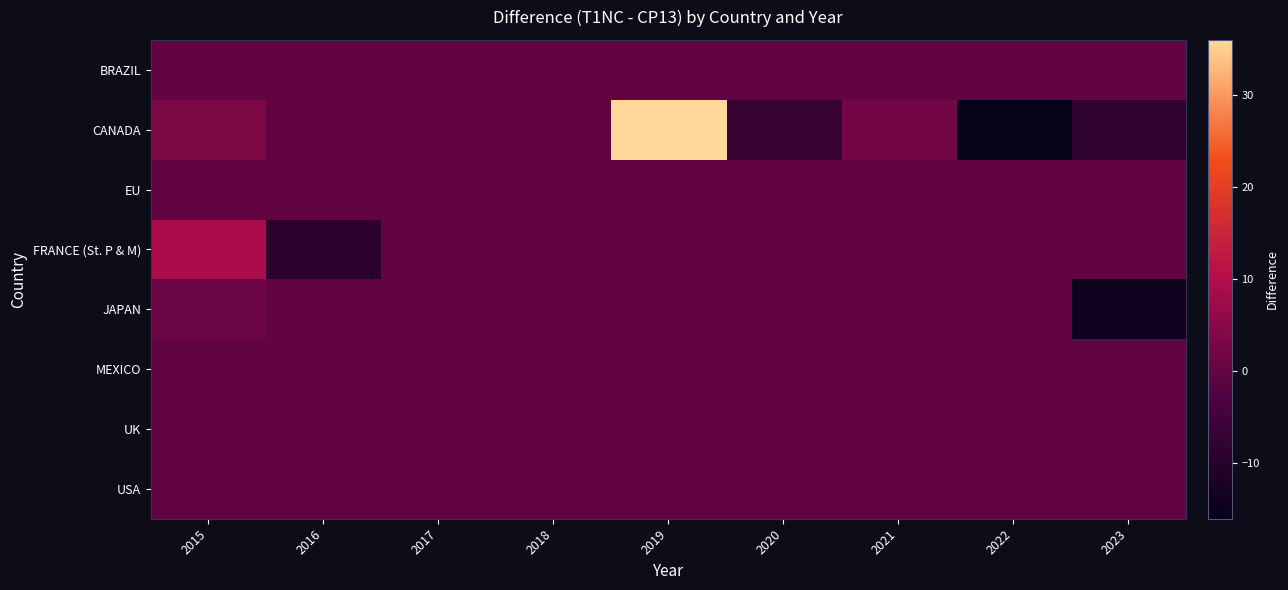

List the series in order of their peak value, highest first.

CANADA, FRANCE (St. P & M), JAPAN, BRAZIL, EU, MEXICO, UK, USA